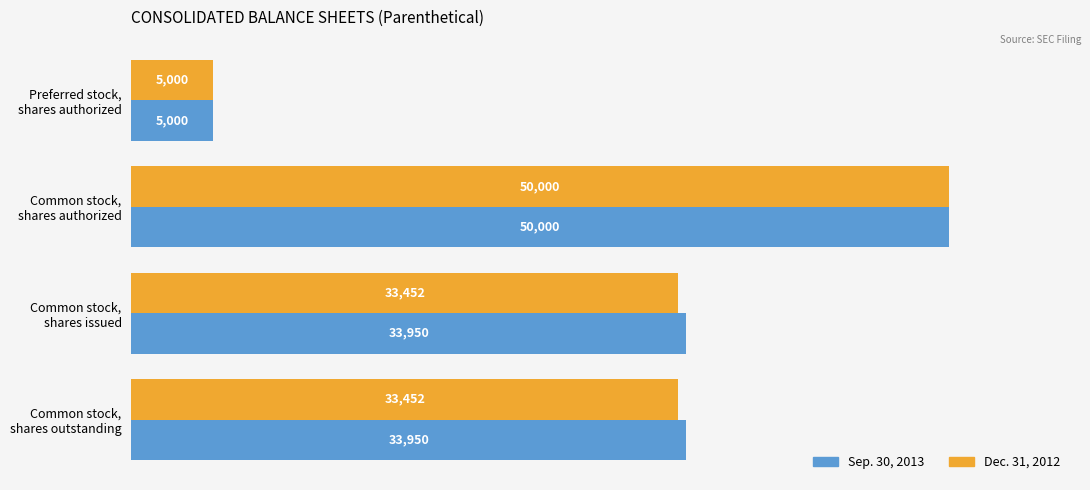

What is the average value of the Dec. 31, 2012 series?

30476